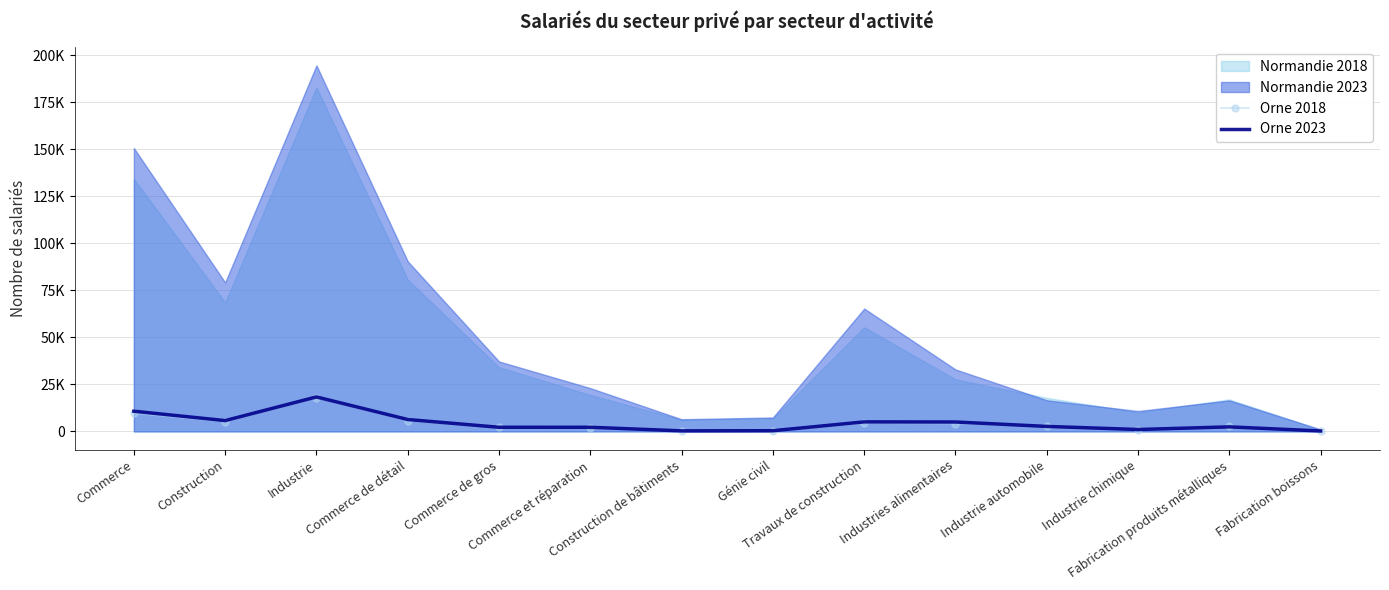

Between Industries alimentaires and Industrie, which is larger?

Industrie